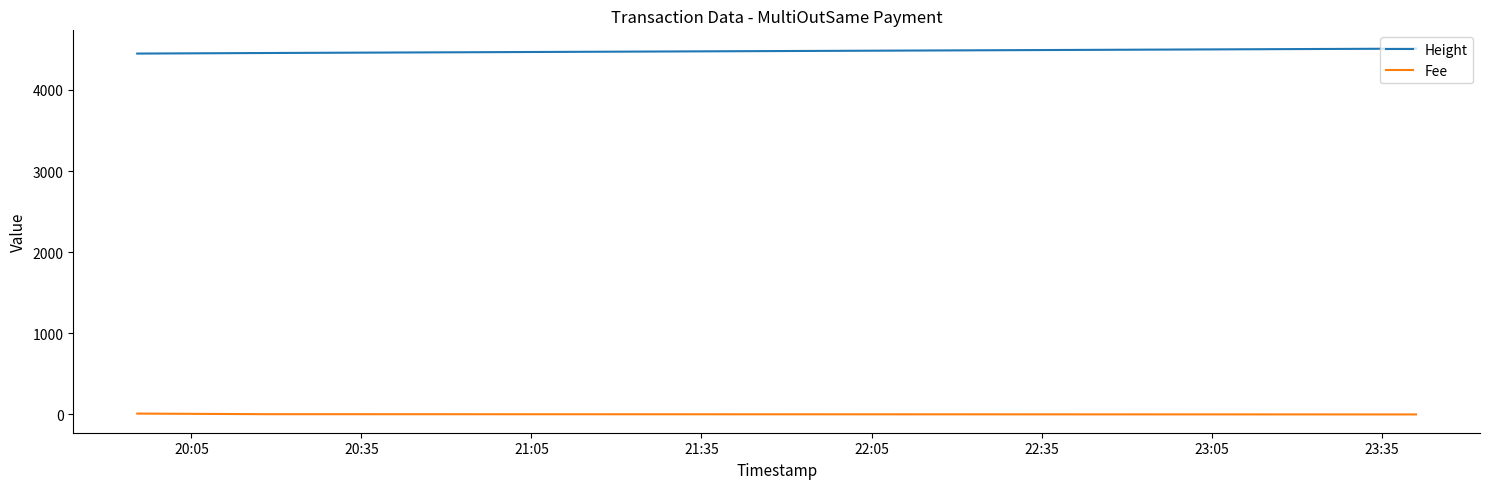

List the series in order of their peak value, lowest first.

Fee, Height